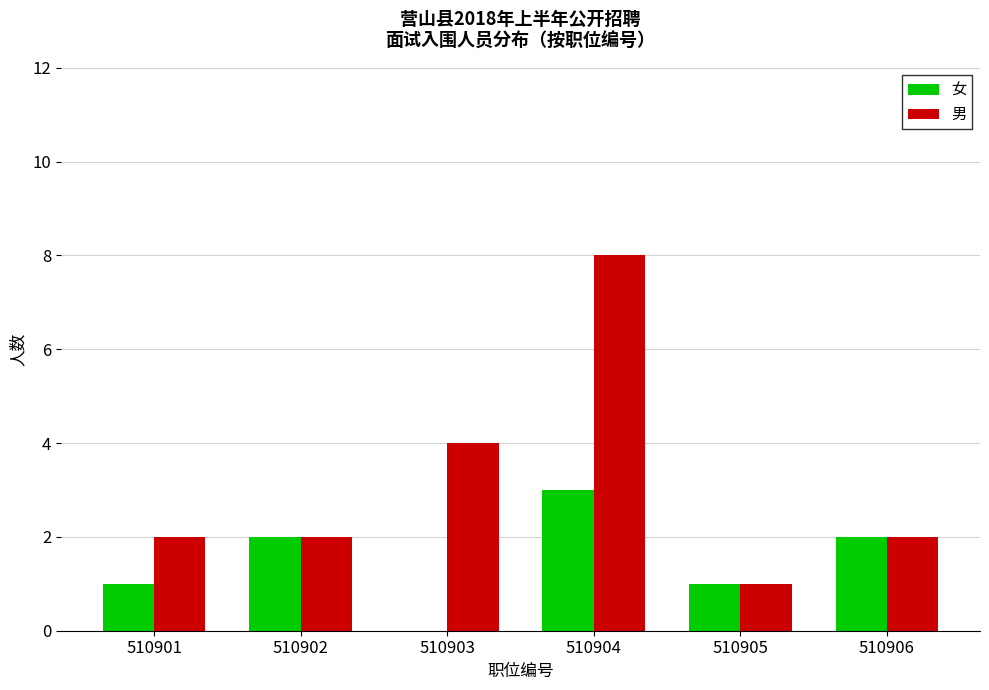

Which series changed the most between 510901 and 510903?

男